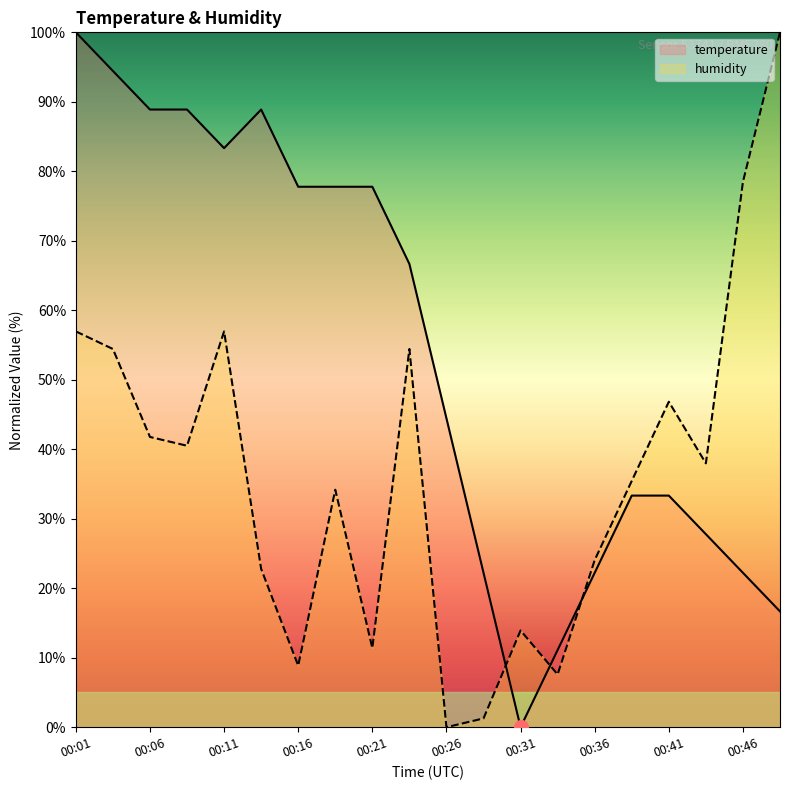

What is the value of the humidity point at the 8th from the left?

34.2